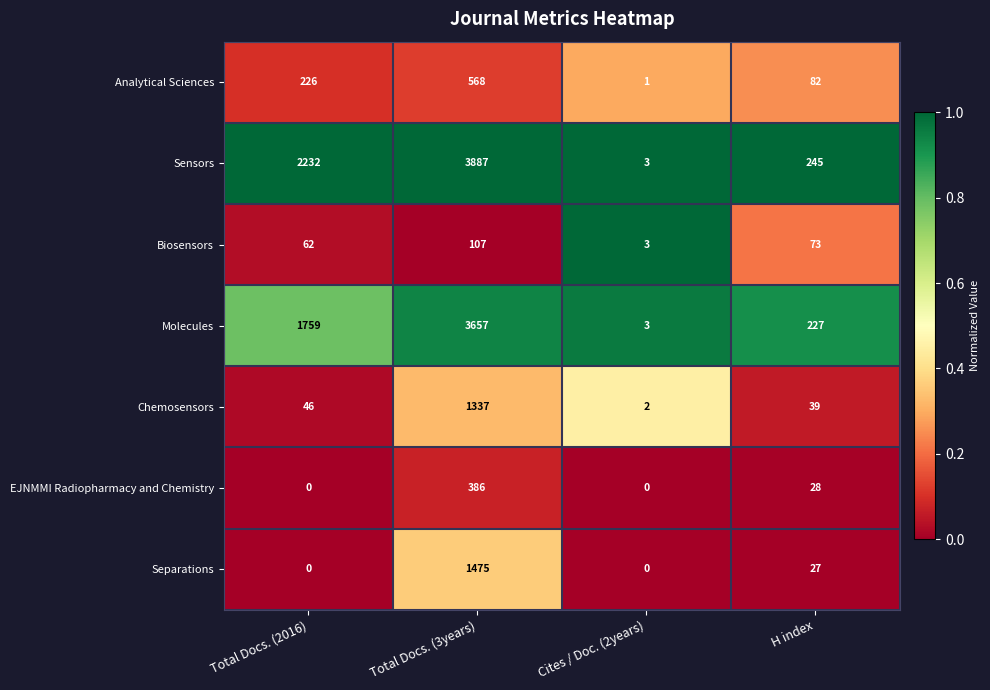

Which series has the largest total across all categories?

Sensors